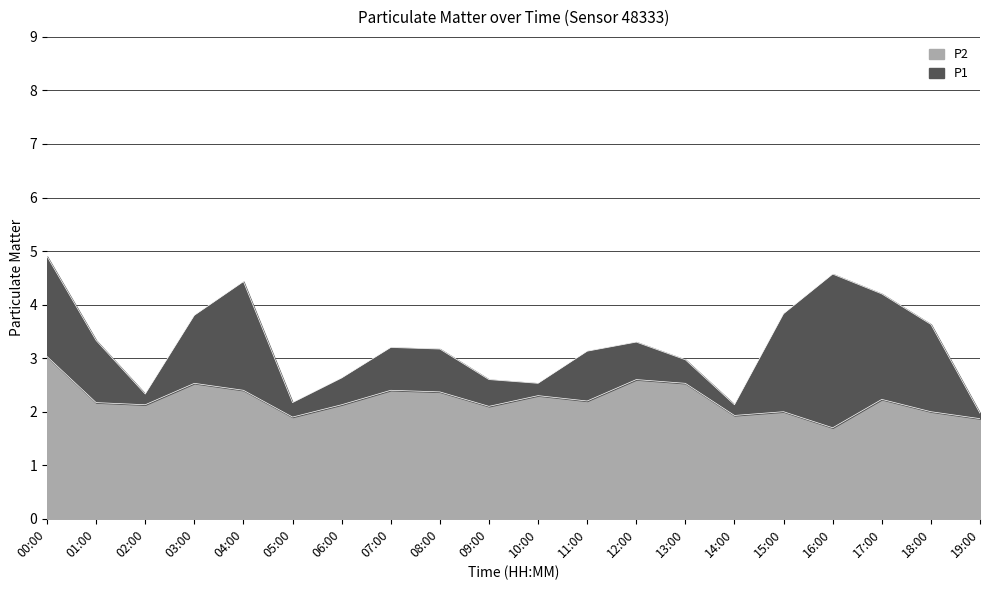

Rank the series at 17:00 from lowest to highest value.

P2, P1